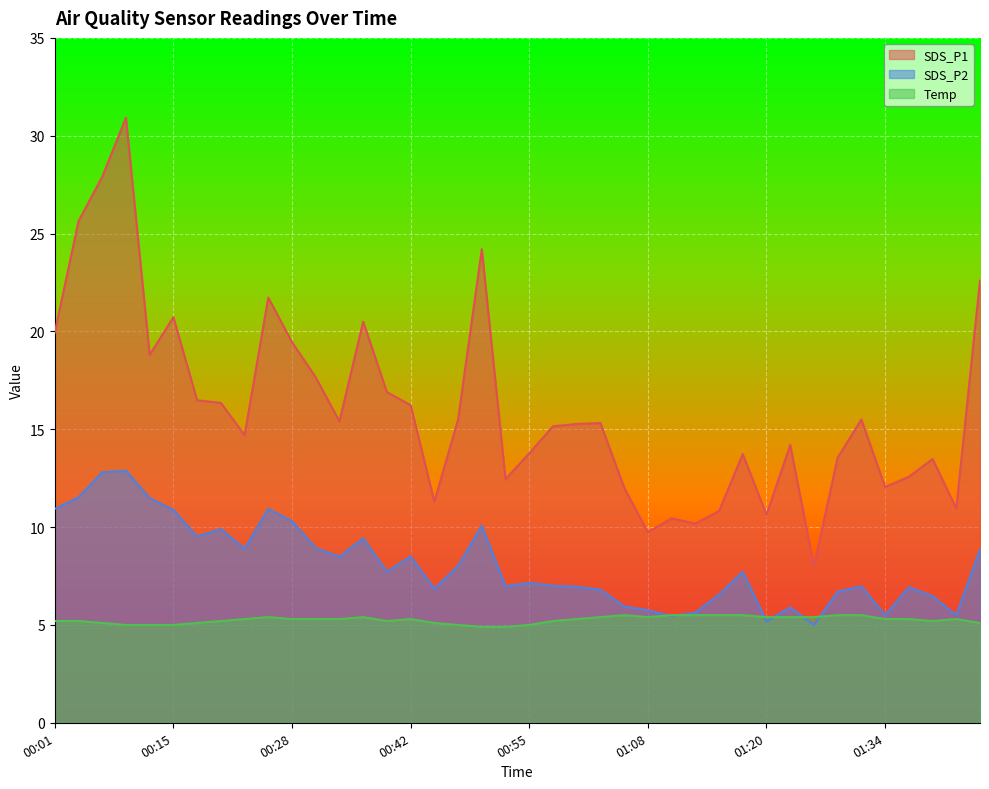

Reading left to right, what are all the values shown in this chart?

SDS_P1: 19.9	25.6	27.9	30.9	18.8	20.7	16.5	16.4	14.7	21.7	19.4	17.6	15.4	20.5	16.9	16.2	11.3	15.5	24.2	12.4	13.8	15.2	15.3	15.3	12.0	9.7	10.4	10.2	10.8	13.7	10.6	14.2	8.0	13.6	15.5	12.1	12.6	13.5	10.9	22.6
SDS_P2: 10.9	11.5	12.8	12.9	11.5	10.9	9.5	9.9	8.9	10.9	10.3	8.9	8.5	9.4	7.7	8.5	6.8	8.0	10.1	7.0	7.2	7.0	7.0	6.8	6.0	5.8	5.5	5.6	6.5	7.7	5.2	5.9	5.0	6.7	7.0	5.5	6.9	6.5	5.5	8.8
Temp: 5.2	5.2	5.1	5.0	5.0	5.0	5.1	5.2	5.3	5.4	5.3	5.3	5.3	5.4	5.2	5.3	5.1	5.0	4.9	4.9	5.0	5.2	5.3	5.4	5.5	5.4	5.5	5.5	5.5	5.5	5.4	5.4	5.4	5.5	5.5	5.3	5.3	5.2	5.3	5.1